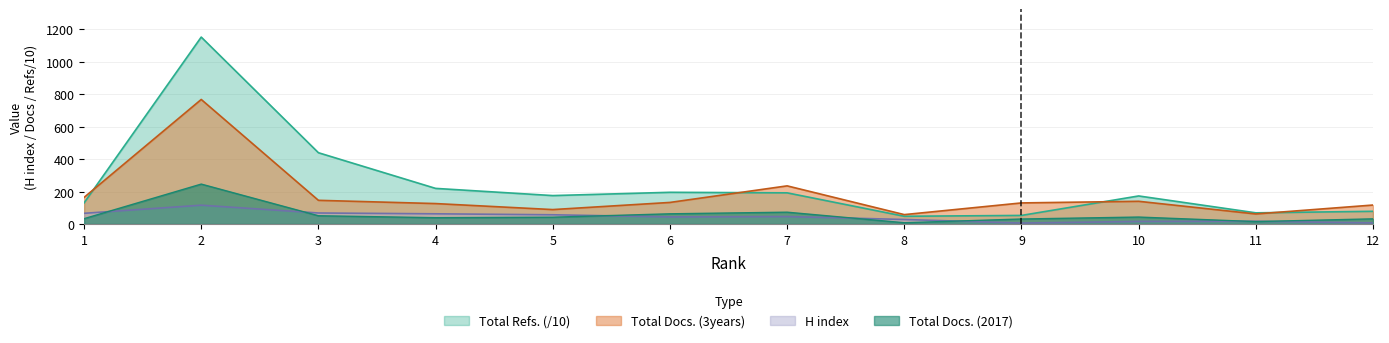

What is the value of the Total Docs. (3years) point at the 12th from the left?

117.0